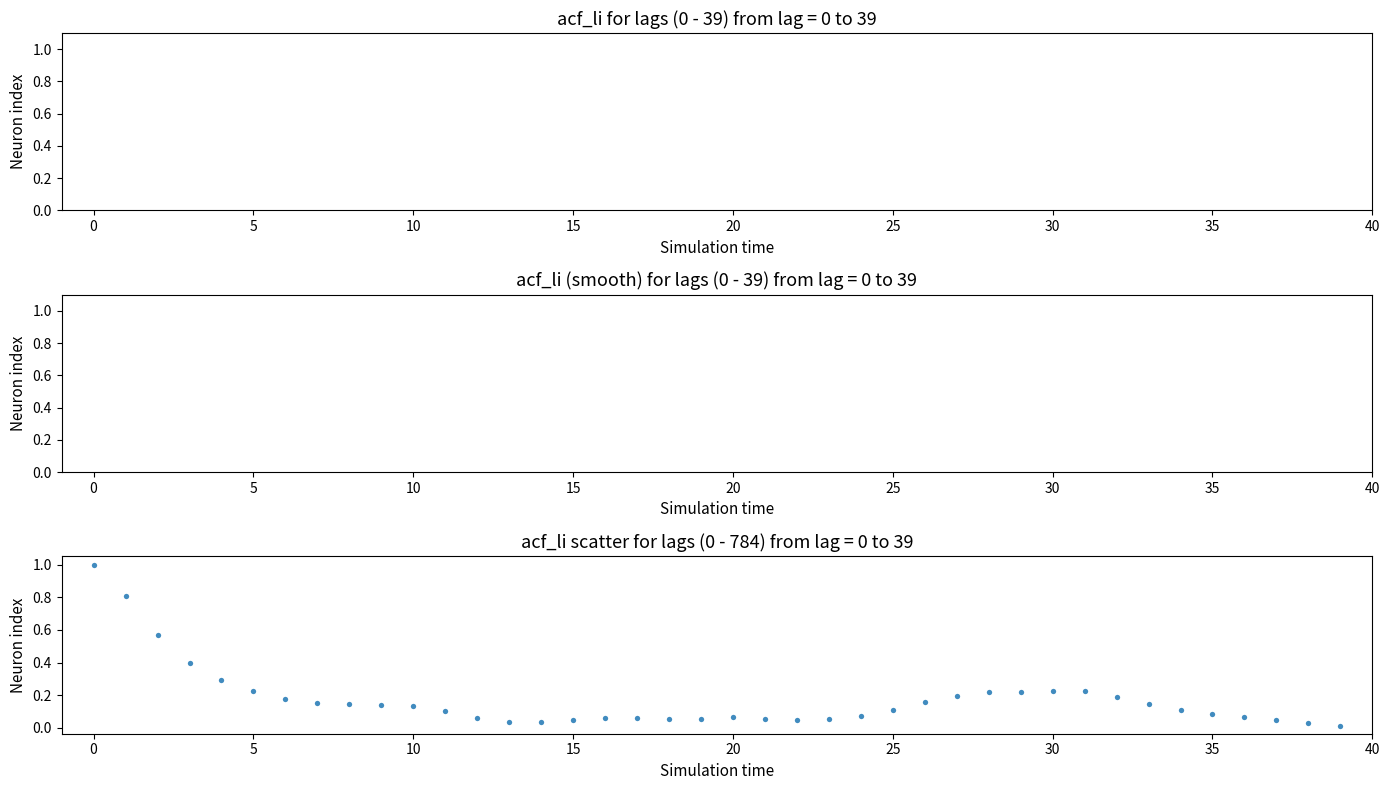

What is the range of Y values (max minus min)?

1.0